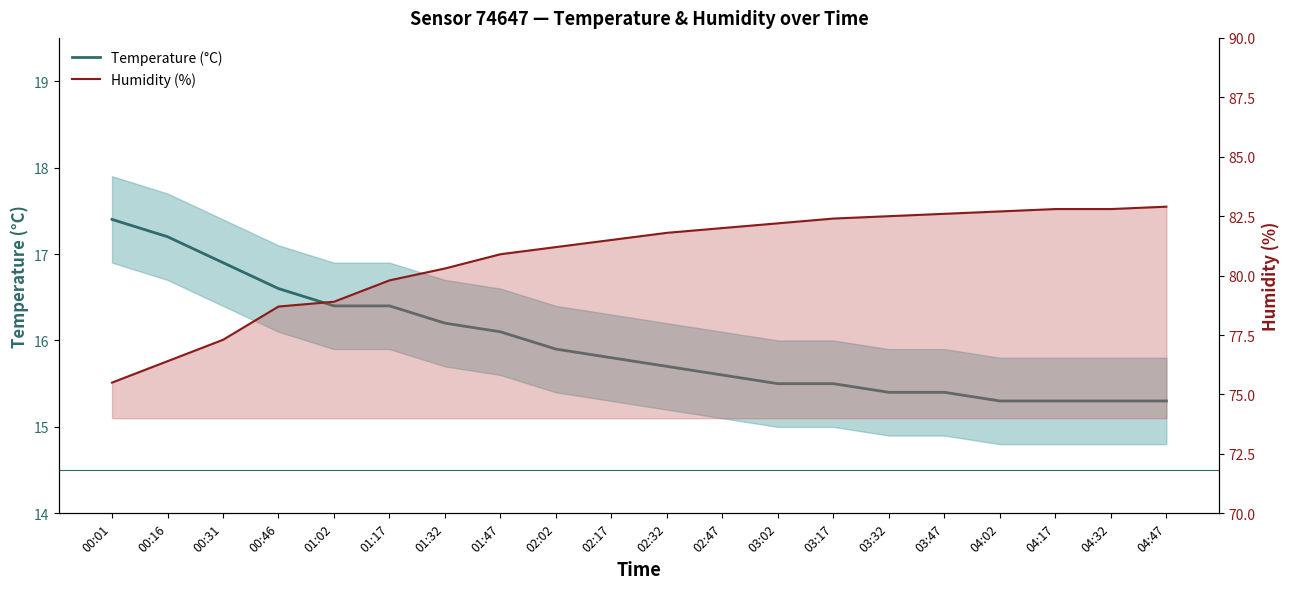

Which series has the largest range (max minus min)?

Humidity (%)